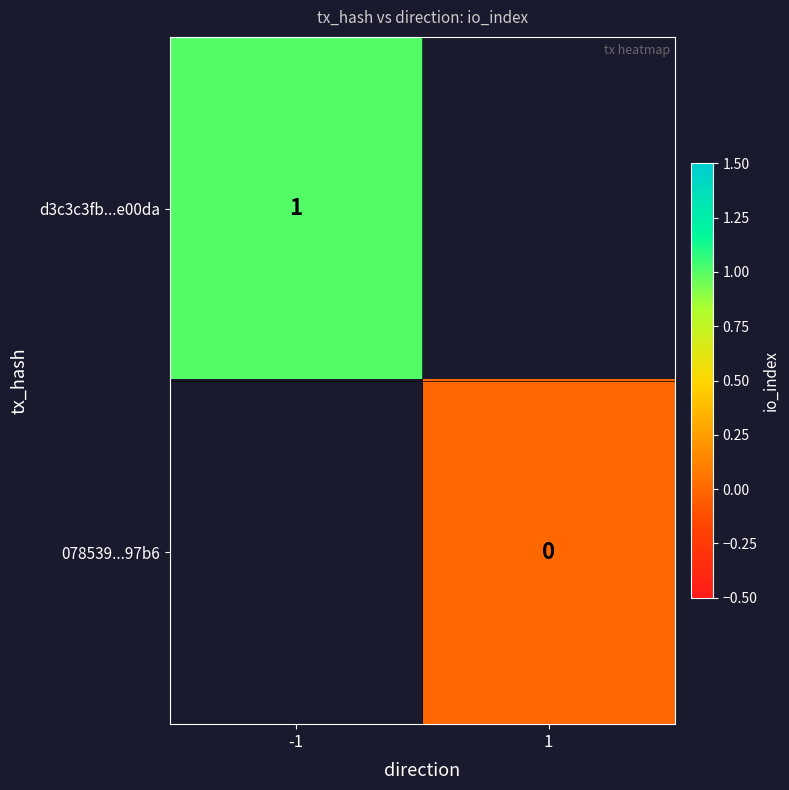

Is the value of d3c3c3fb...e00da at -1 greater than the value of 078539...97b6 at 1?

Yes